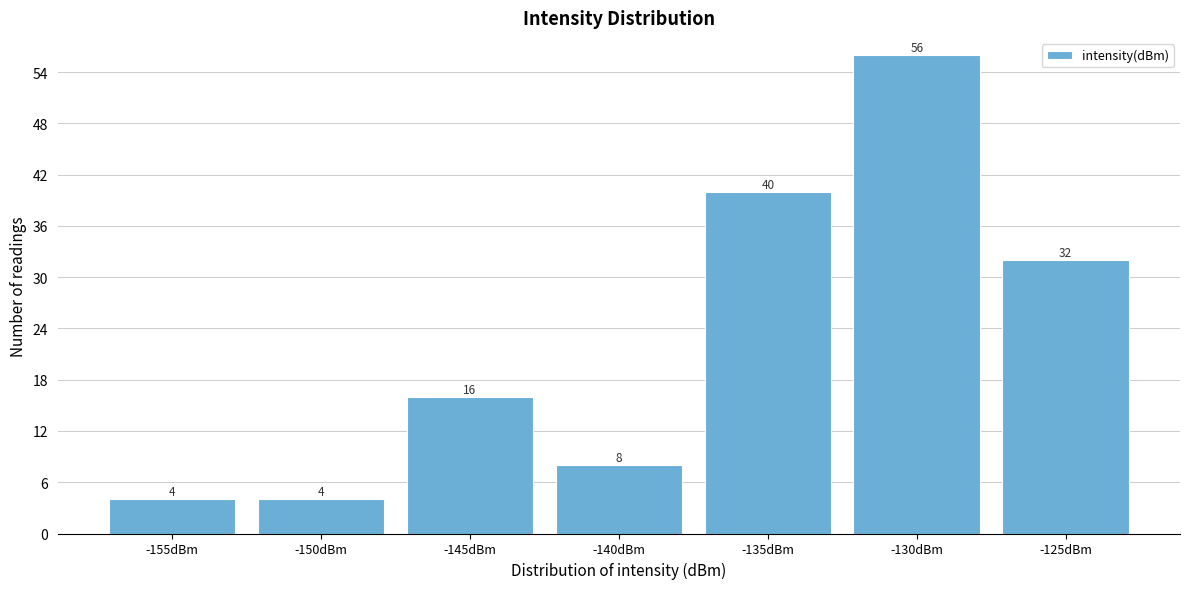

Reading left to right, extract all data points from this chart.

-155dBm=4	-150dBm=4	-145dBm=16	-140dBm=8	-135dBm=40	-130dBm=56	-125dBm=32